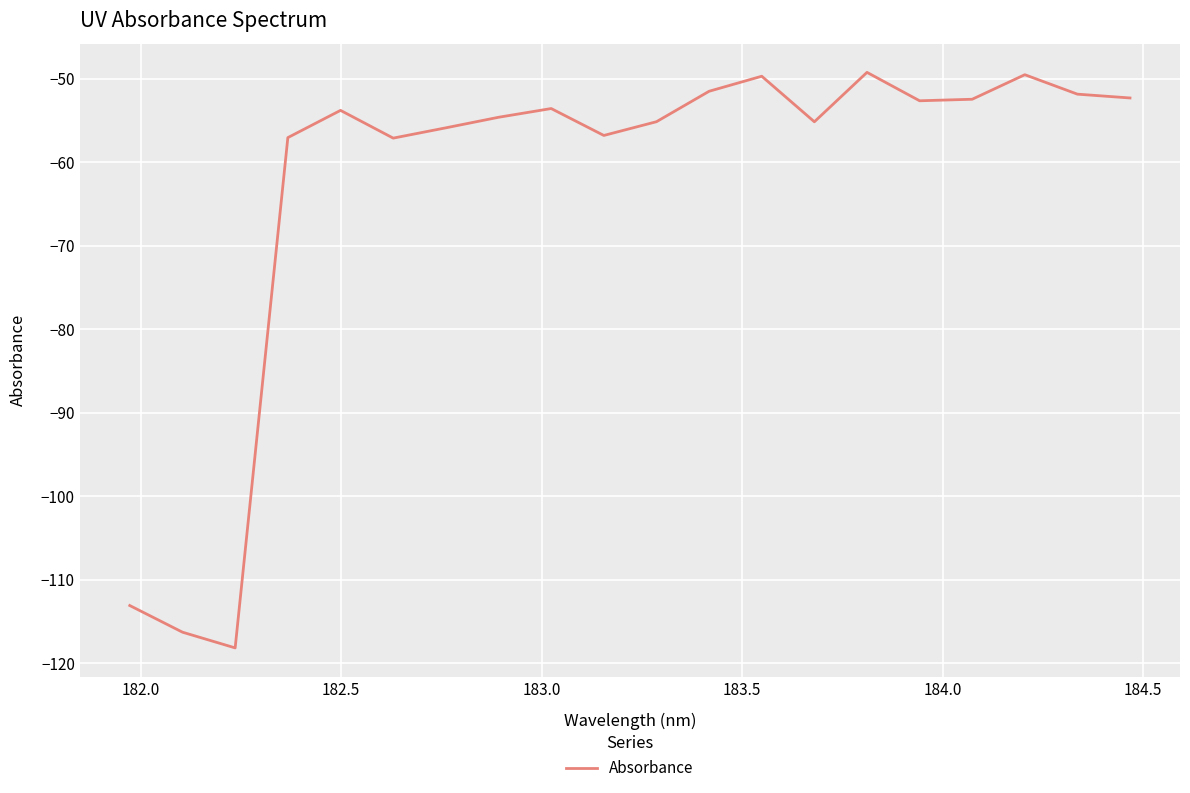

What is the smallest value displayed?

-118.2